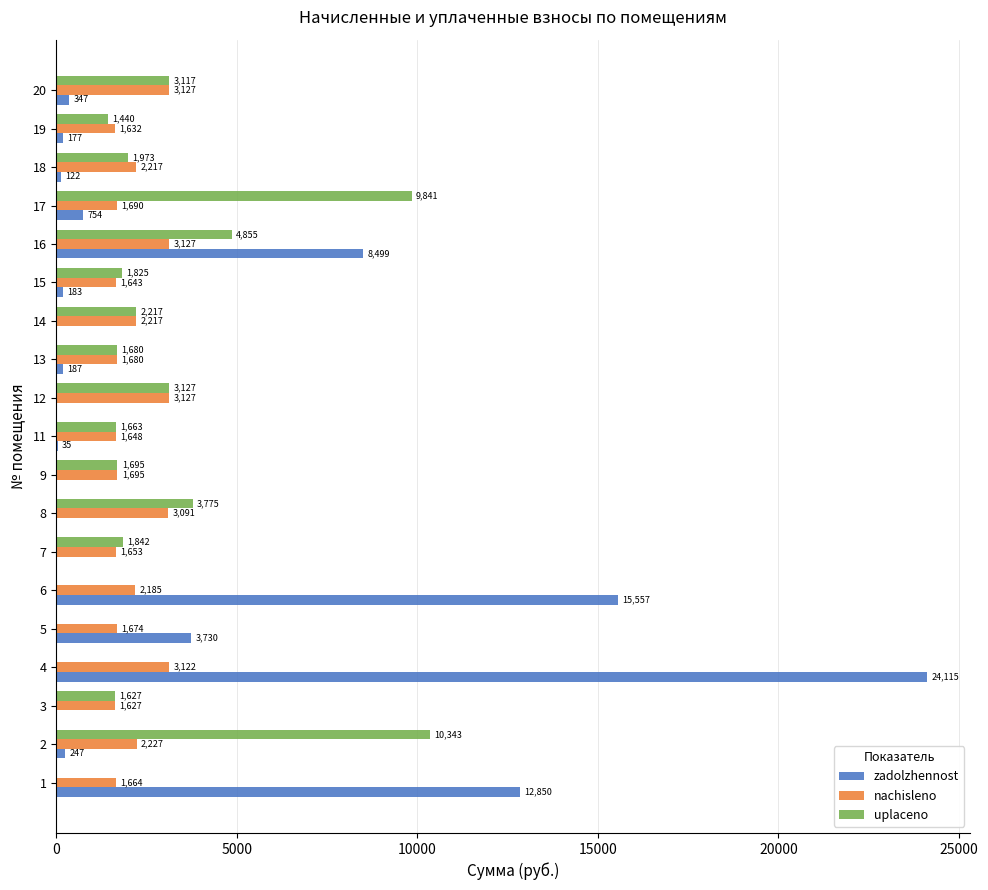

Read the uplaceno value at 15.

1824.7